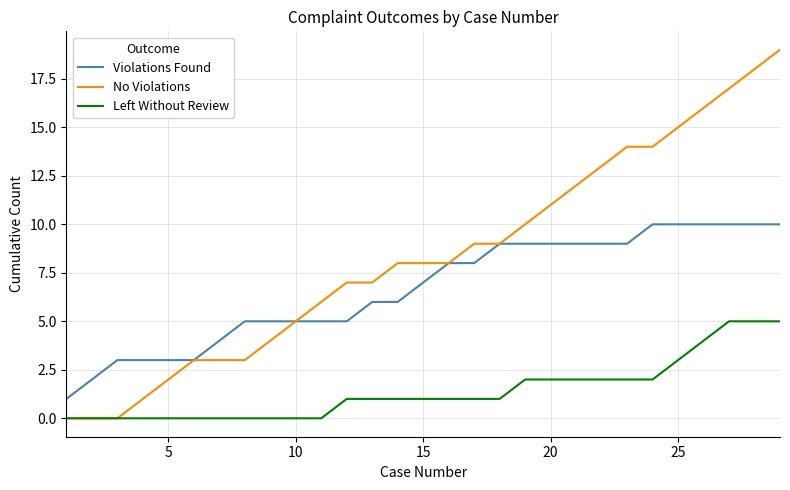

Rank the series by their maximum value, from highest to lowest.

No Violations, Violations Found, Left Without Review